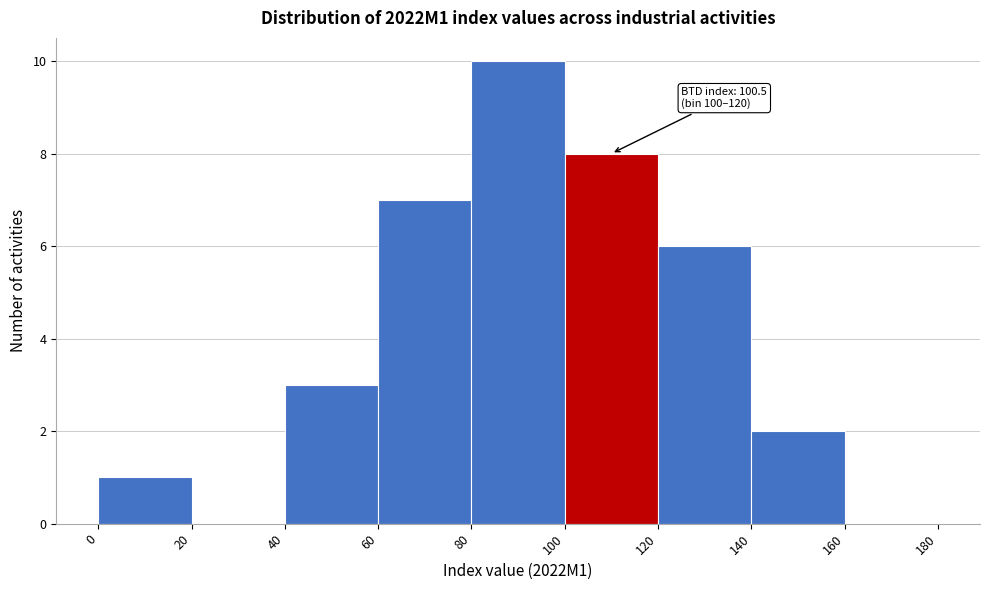

Over which range of the x-axis is the bar tallest?

80 to 100